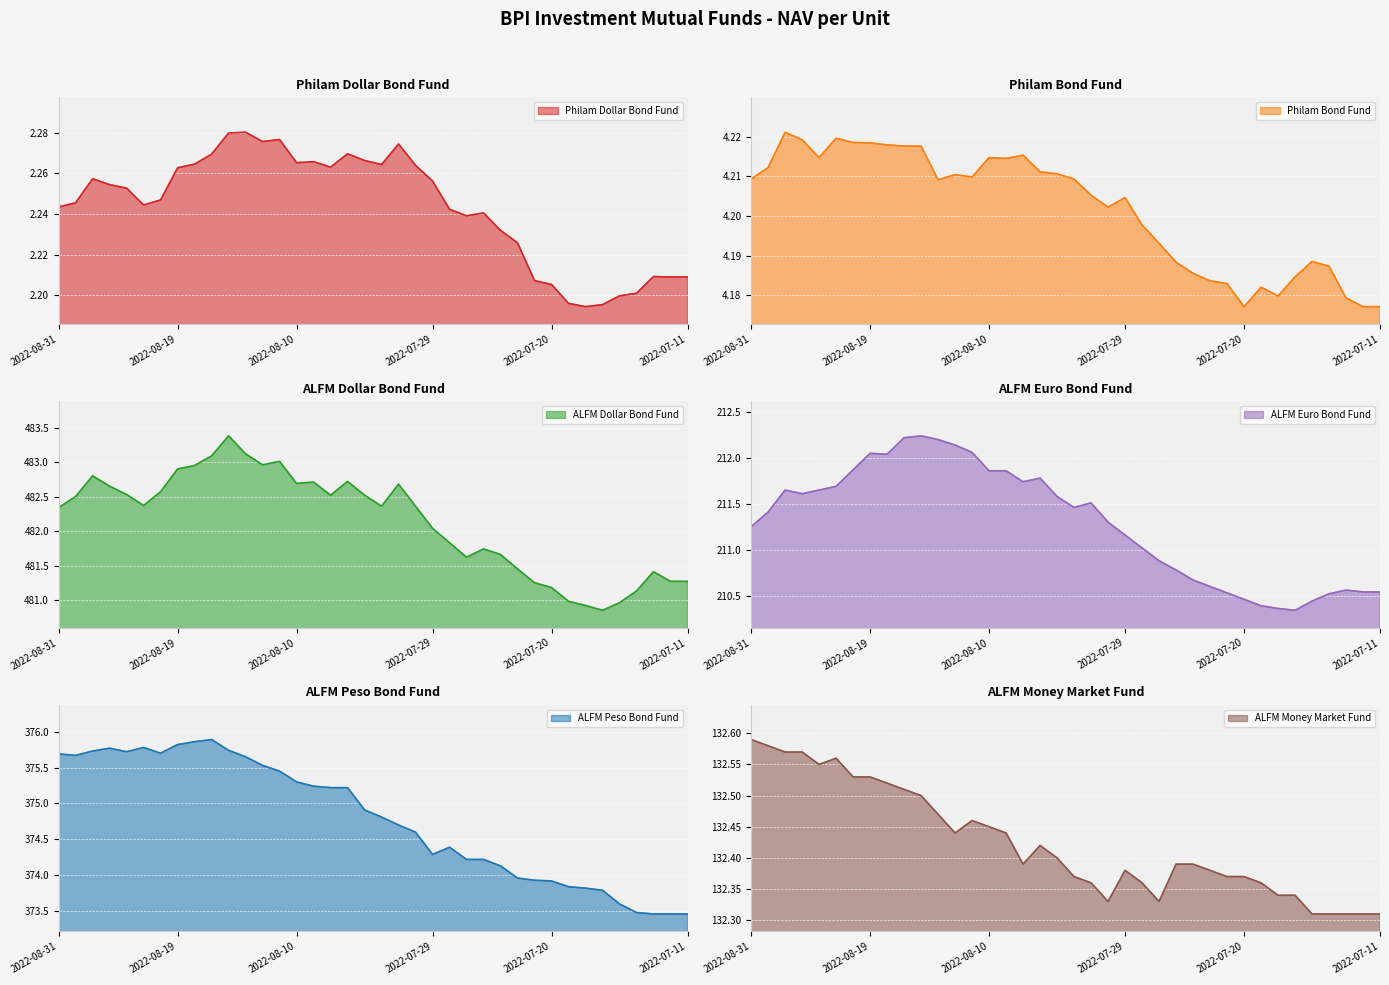

What is the total value across all series at 2022-08-01?

1207.1